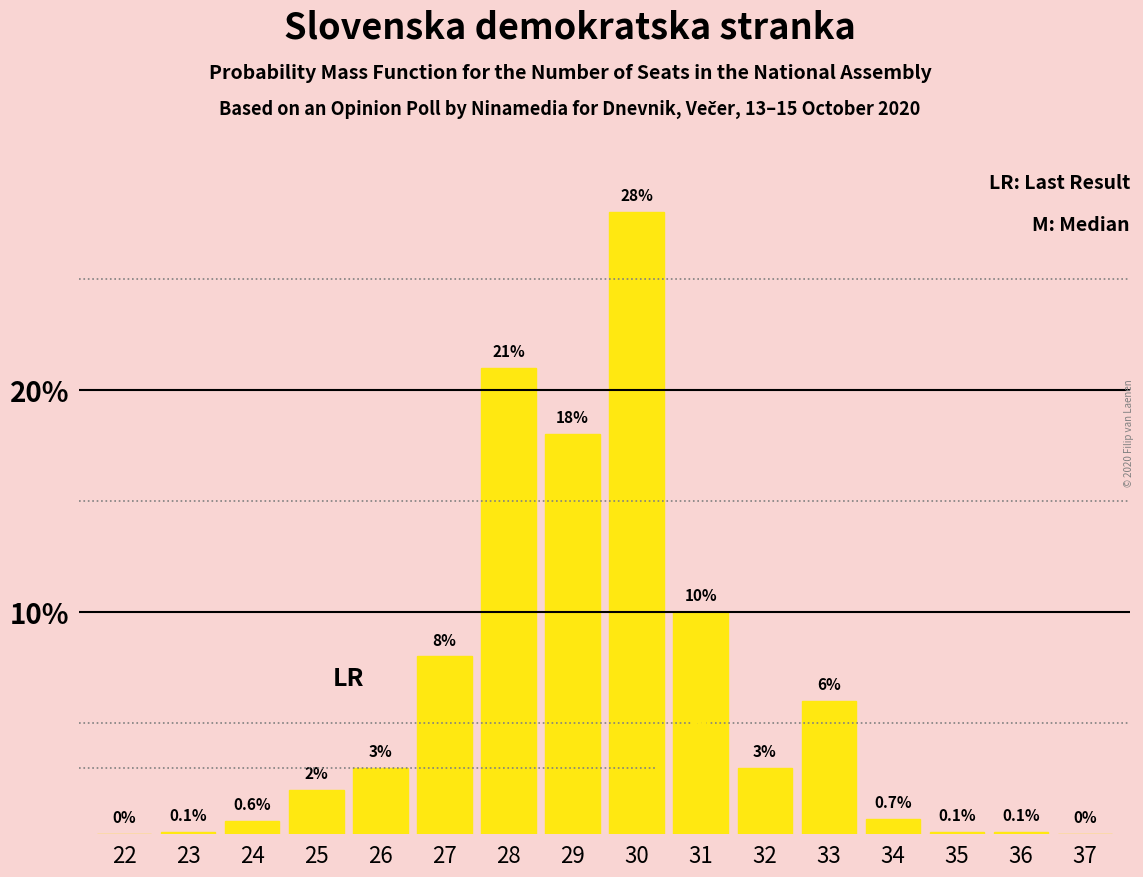

Reading left to right, extract all data points from this chart.

22=0.0	23=0.1	24=0.6	25=2.0	26=3.0	27=8.0	28=21.0	29=18.0	30=28.0	31=10.0	32=3.0	33=6.0	34=0.7	35=0.1	36=0.1	37=0.0